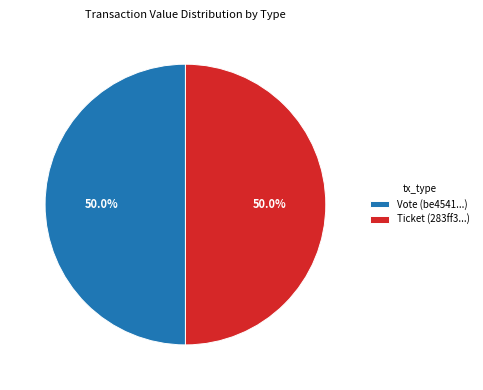

Is it true that Vote is 99% of the pie?

False